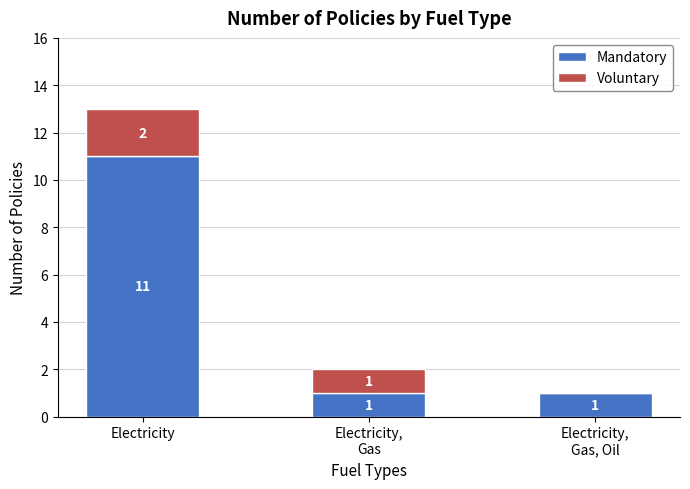

What is the average value of the Mandatory series?

4